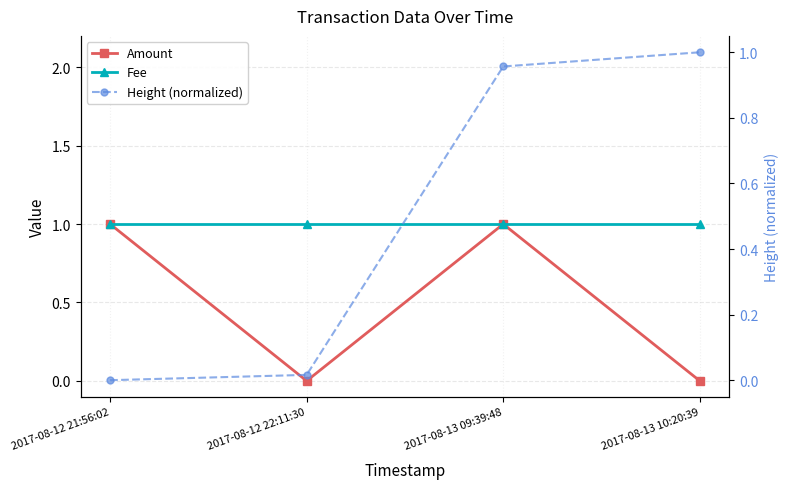

Does the chart have visible grid lines?

Yes